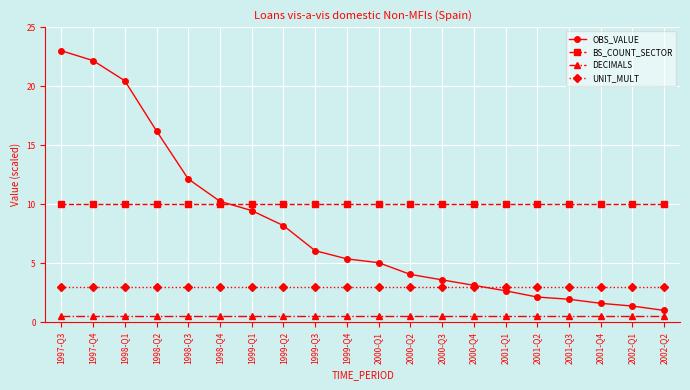

Is this an area chart (filled region under the line)?

No